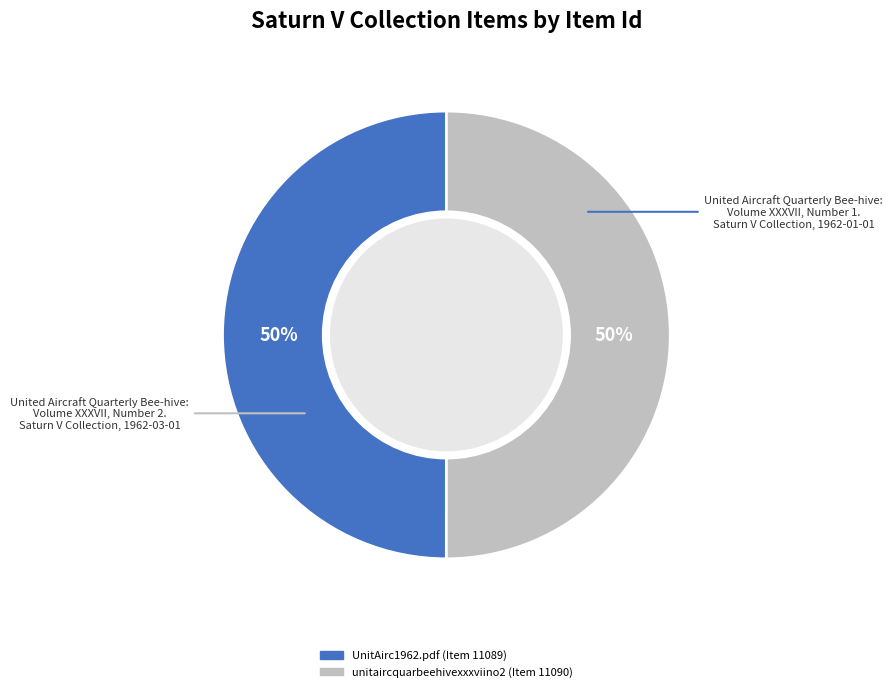

What percentage is the UnitAirc1962.pdf (Item 11089) slice, to the nearest percent?

50%